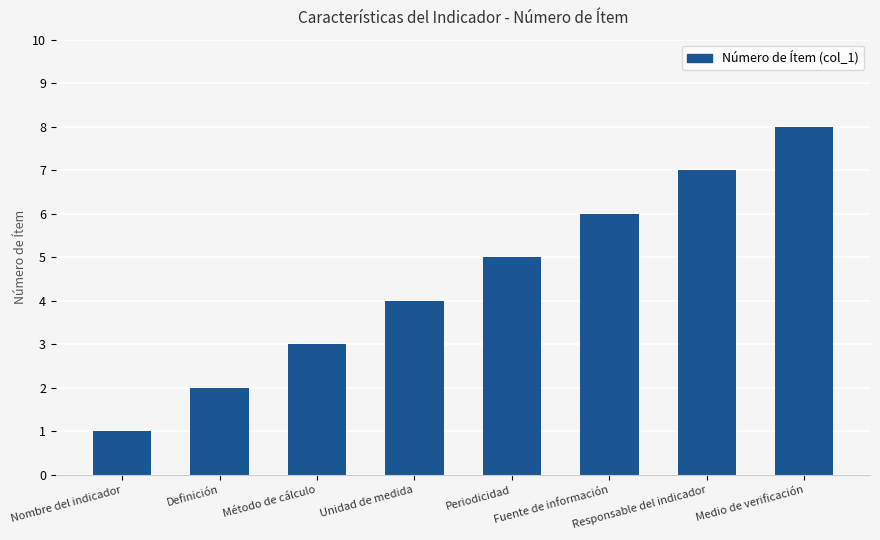

Rank the categories by value from lowest to highest.

Nombre del indicador, Definición, Método de cálculo, Unidad de medida, Periodicidad, Fuente de información, Responsable del indicador, Medio de verificación